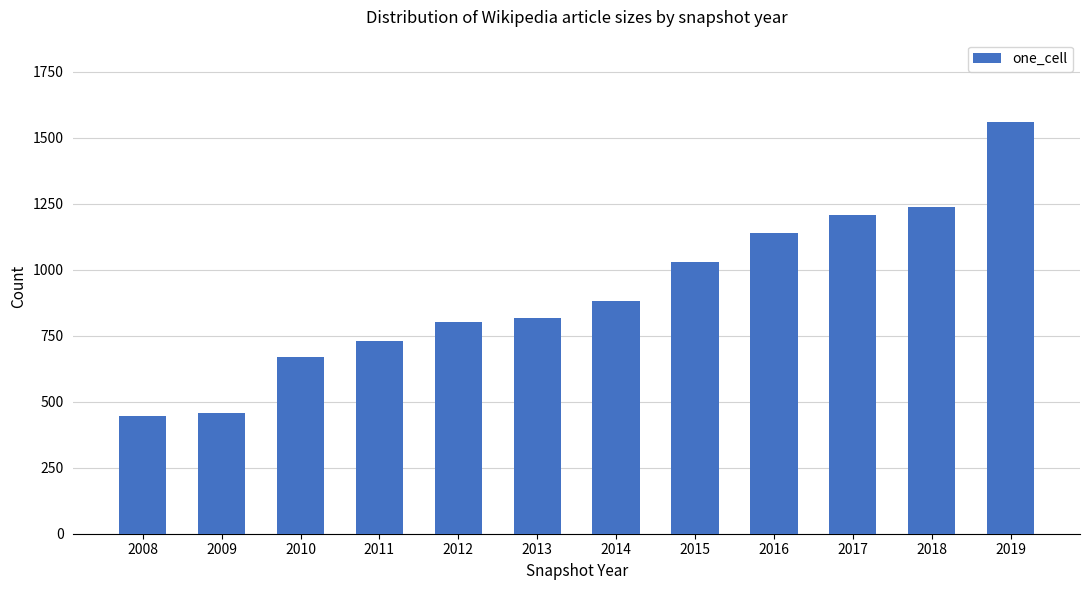

How many data points does each series have?

12